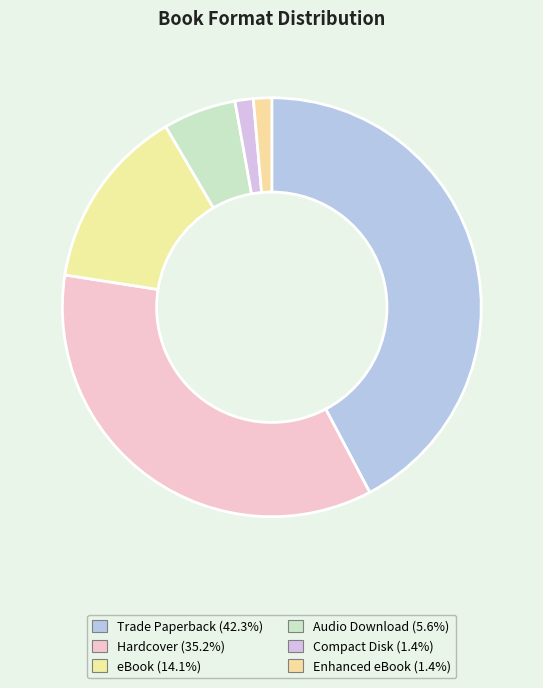

Count the number of slices in the pie.

6